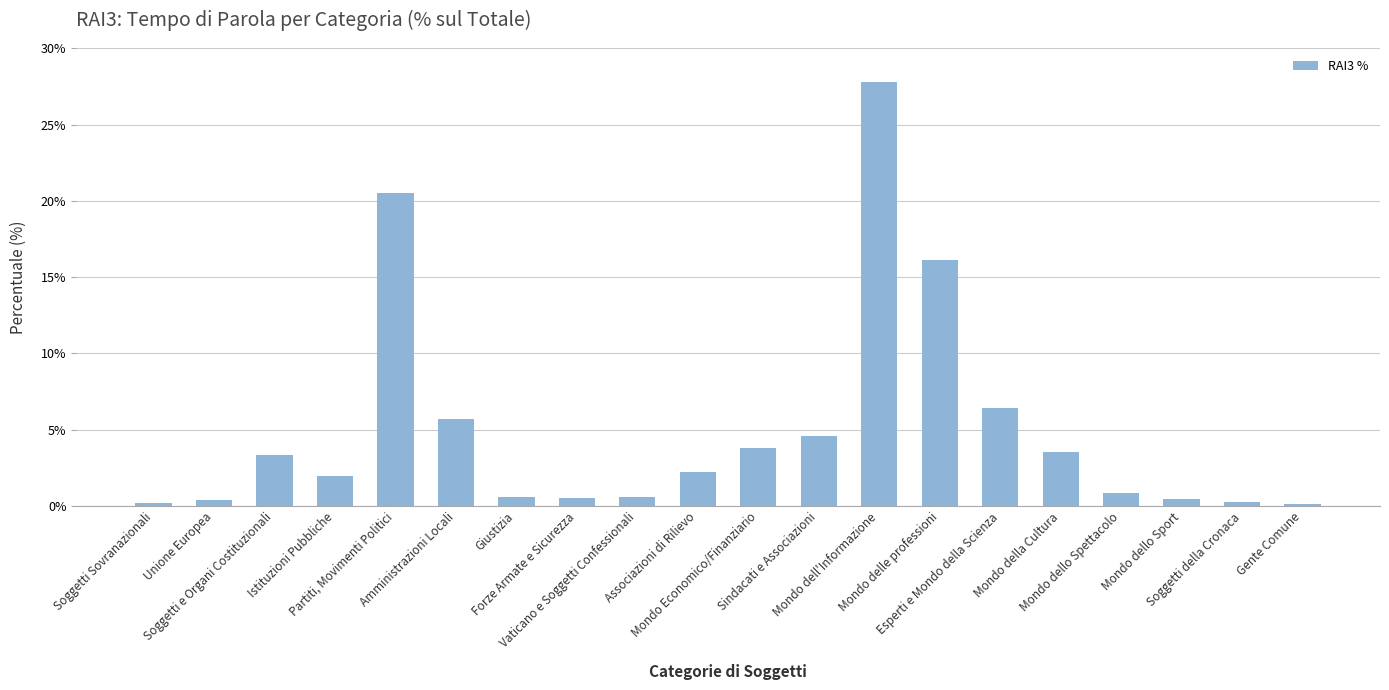

What is the change in value from Istituzioni Pubbliche to Mondo Economico/Finanziario?

+1.8